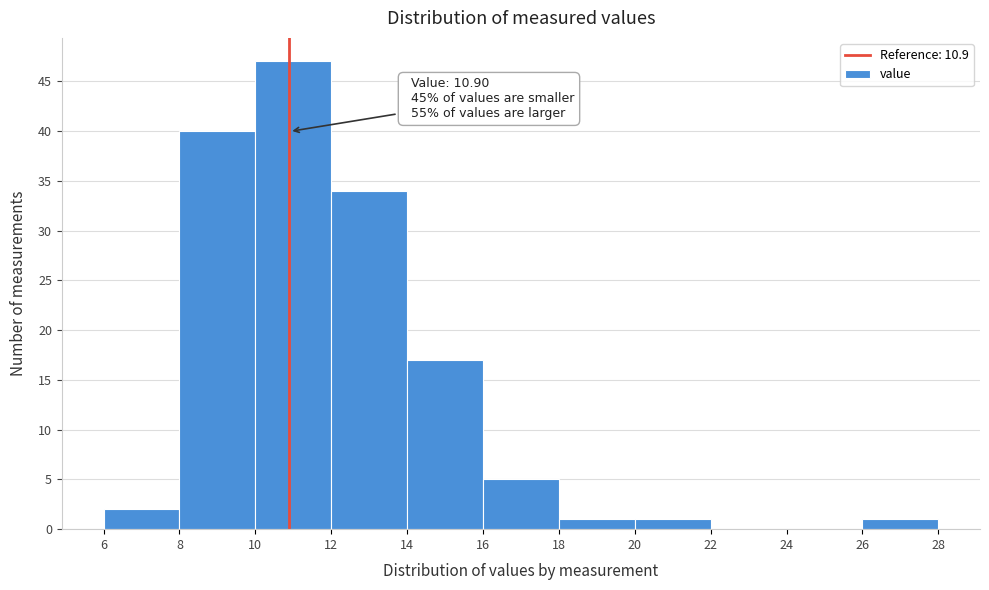

Which range on the x-axis has the tallest bar?

10 to 12